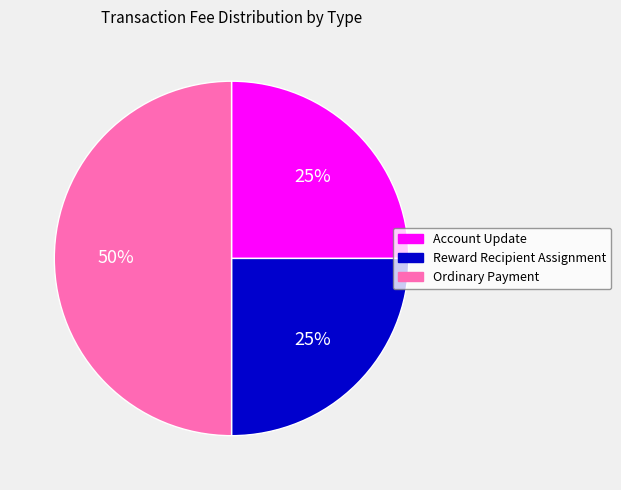

How many segments does this pie chart have?

3